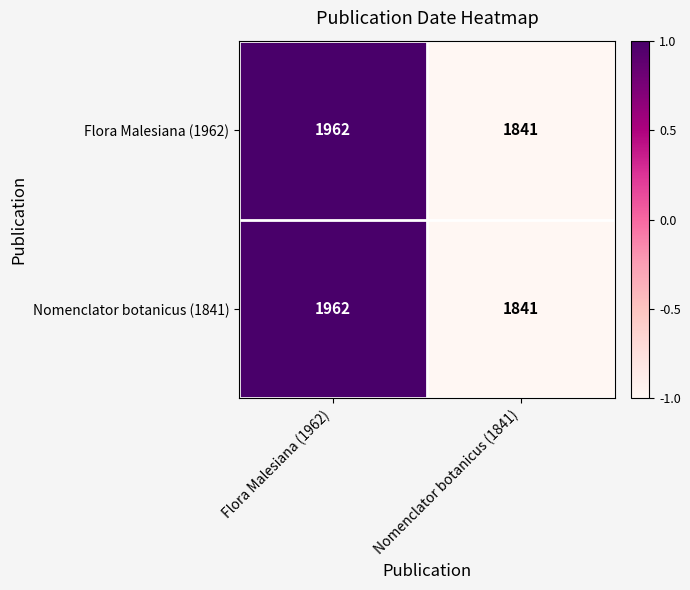

What is the total value across all series at Flora Malesiana (1962)?

3924